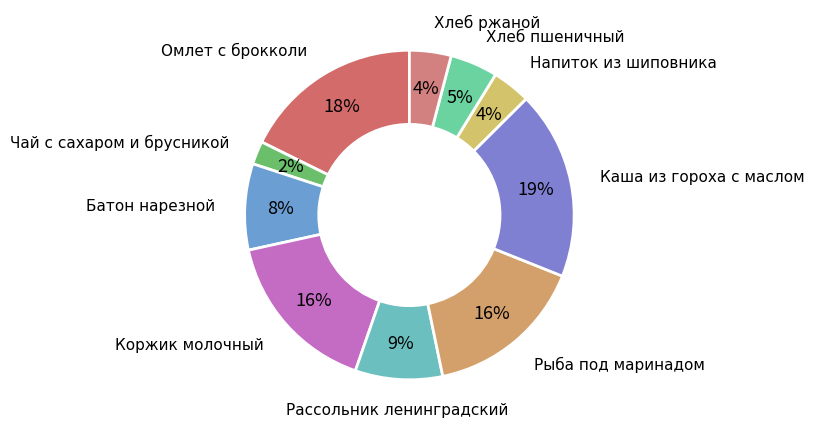

How many segments does this pie chart have?

10